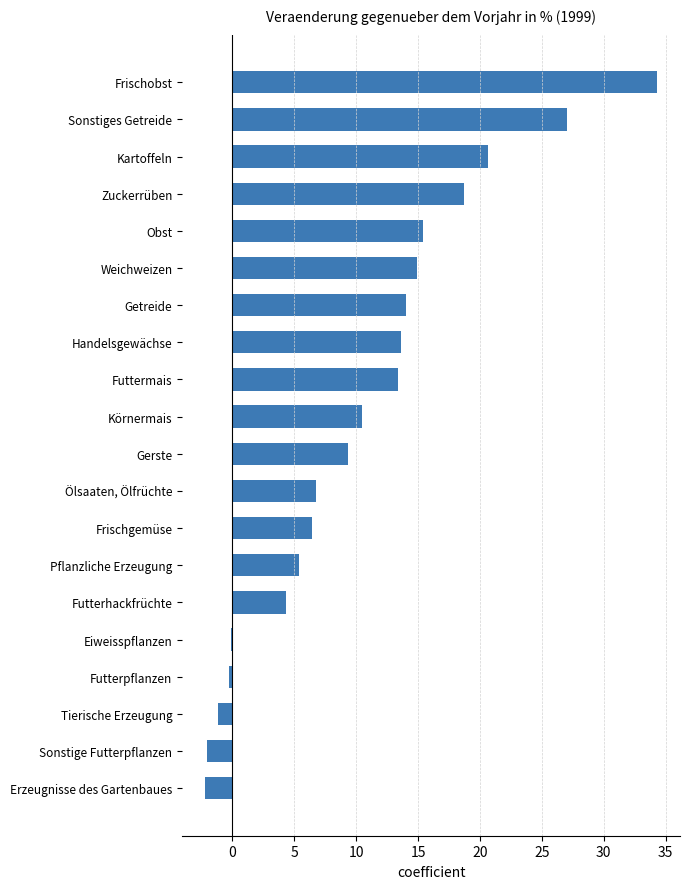

Reading bottom to top, transcribe all the data shown in this chart.

Erzeugnisse des Gartenbaues=-2.2	Sonstige Futterpflanzen=-2.0	Tierische Erzeugung=-1.2	Futterpflanzen=-0.3	Eiweisspflanzen=-0.1	Futterhackfrüchte=4.3	Pflanzliche Erzeugung=5.4	Frischgemüse=6.4	Ölsaaten, Ölfrüchte=6.7	Gerste=9.3	Körnermais=10.4	Futtermais=13.3	Handelsgewächse=13.6	Getreide=14.0	Weichweizen=14.9	Obst=15.4	Zuckerrüben=18.7	Kartoffeln=20.7	Sonstiges Getreide=27.0	Frischobst=34.3